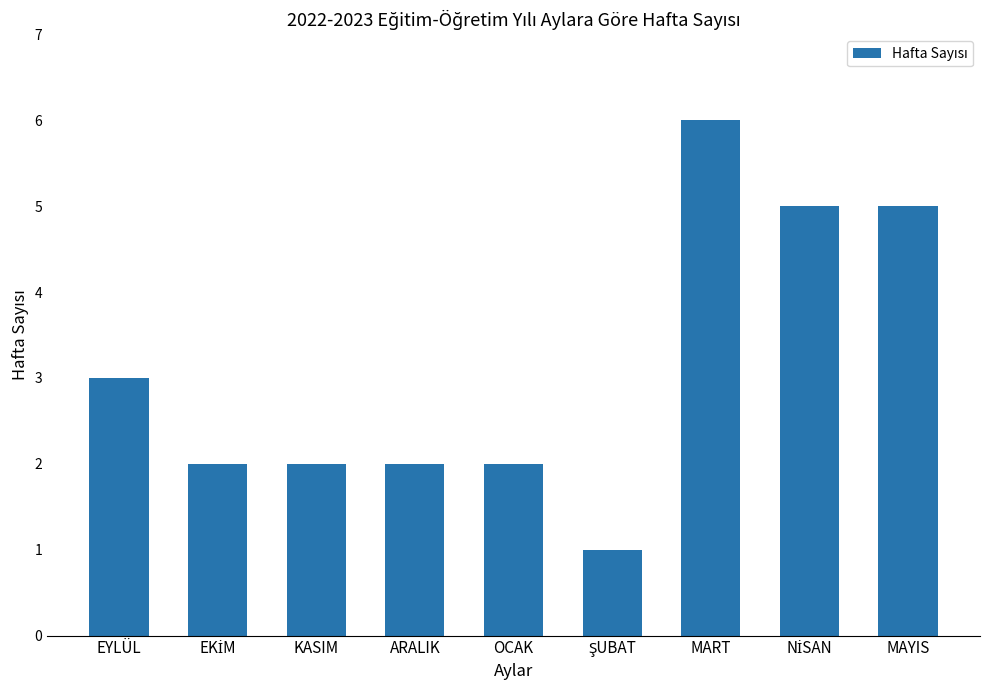

Where is the data nearest to the value 3?

EYLÜL